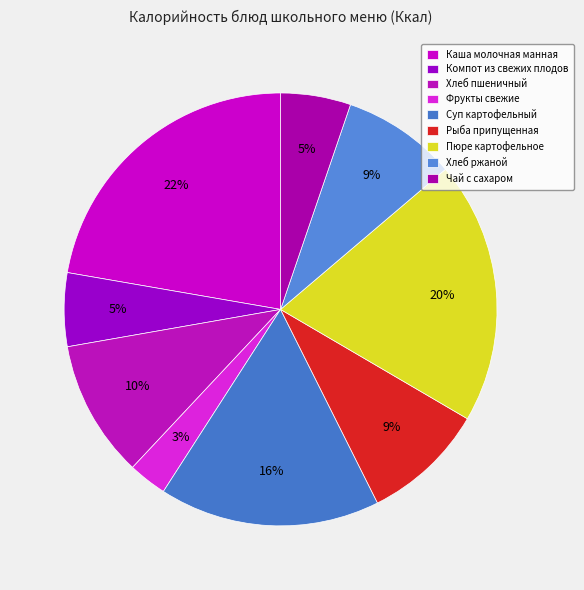

Rank the categories by value from highest to lowest.

Каша молочная манная, Пюре картофельное, Суп картофельный, Хлеб пшеничный, Рыба припущенная, Хлеб ржаной, Компот из свежих плодов, Чай с сахаром, Фрукты свежие